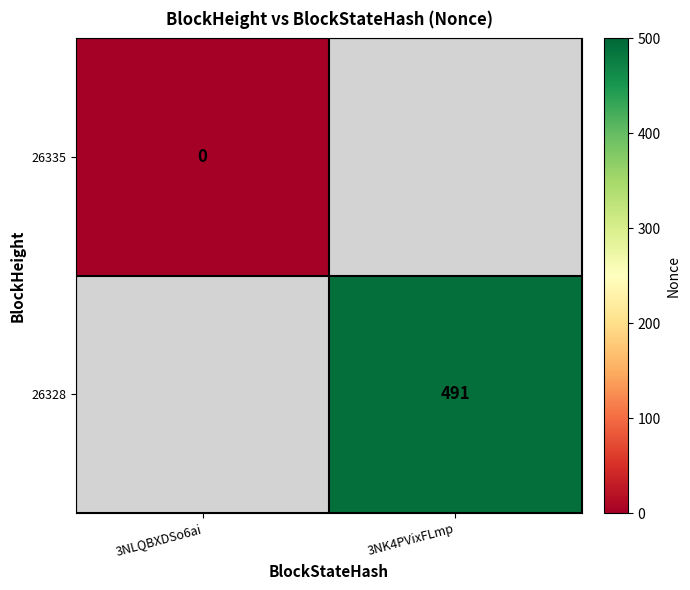

Count the number of categories in the chart.

2